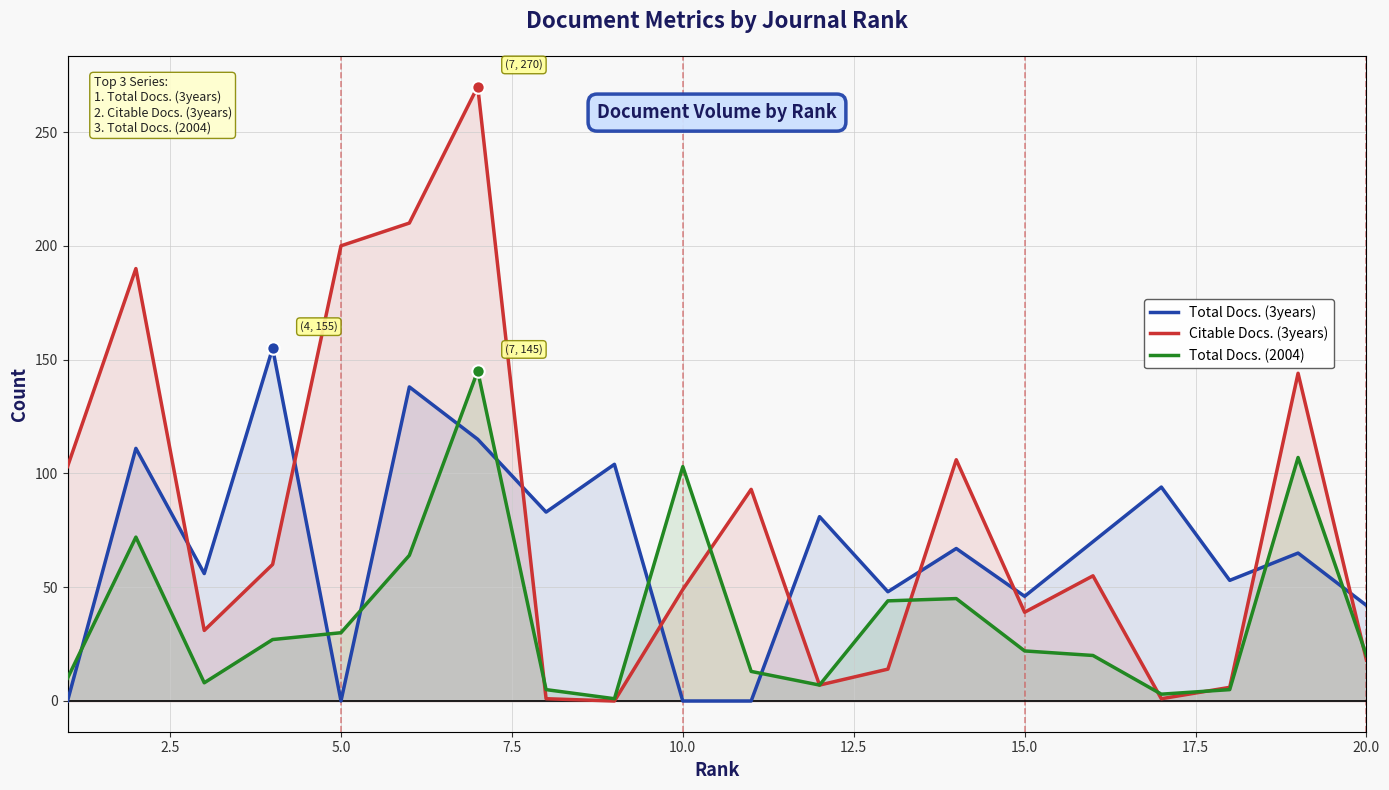

Which series has the largest total across all categories?

Citable Docs. (3years)